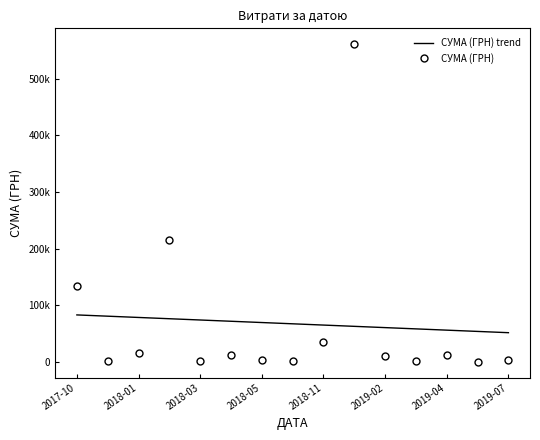

True or false: СУМА (ГРН) trend has more than 1 interior local peaks.

False